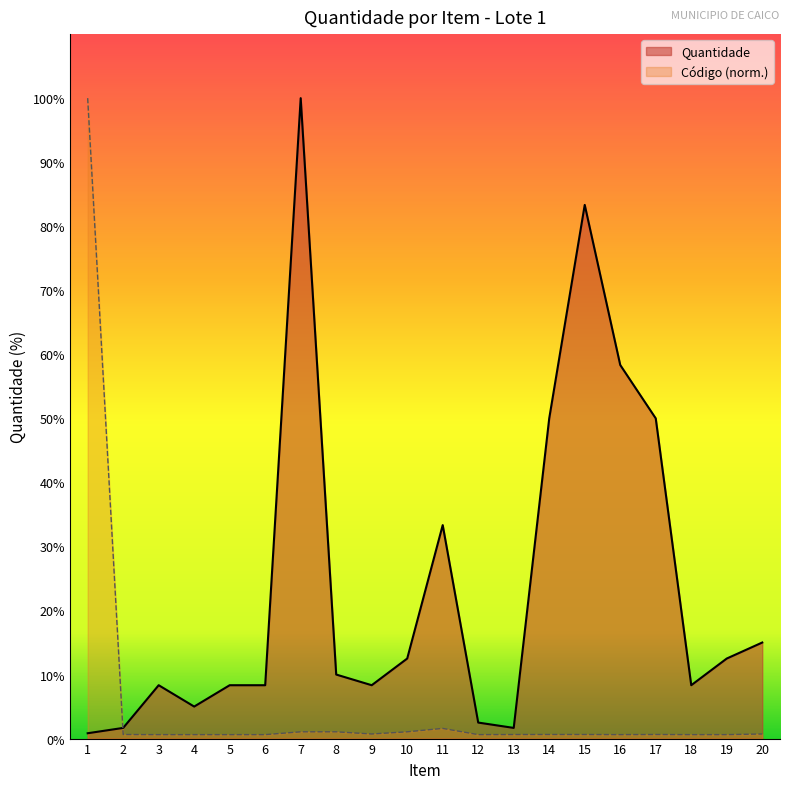

How many values in the Quantidade series exceed 1200?

9